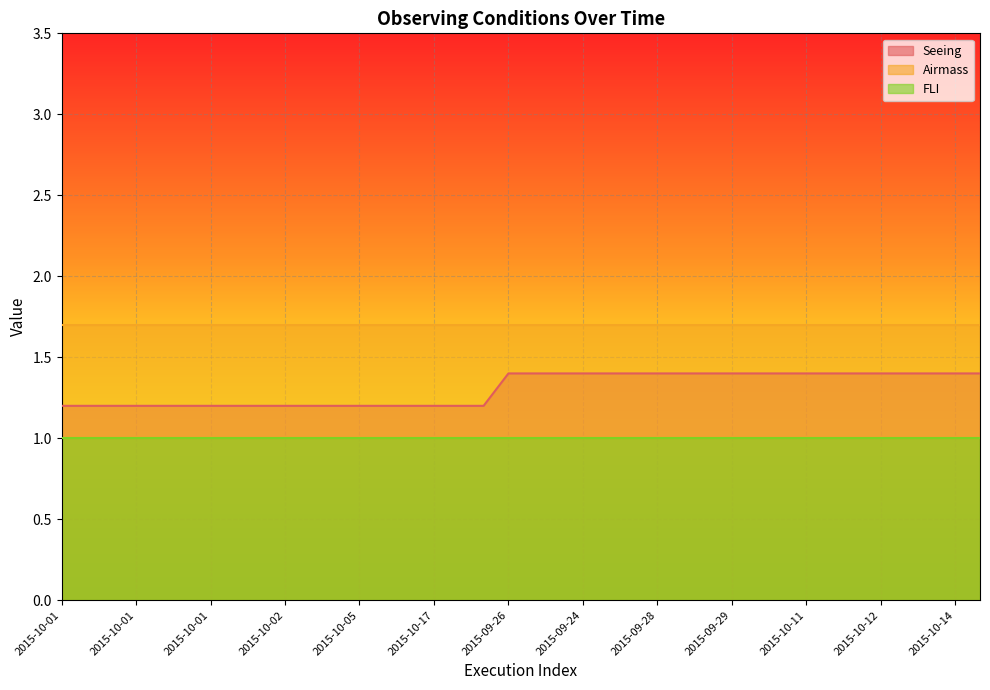

Between 2015-10-12 and 2015-09-28, which is larger?

2015-10-12